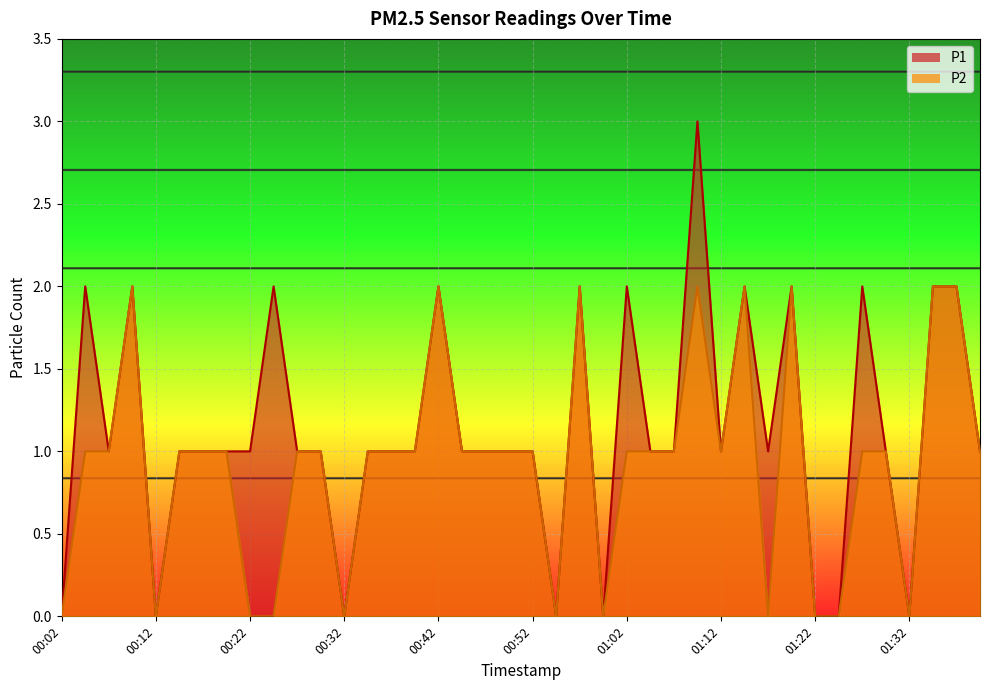

Reading left to right, extract all data points from this chart.

P1: 0	2	1	2	0	1	1	1	1	2	1	1	0	1	1	1	2	1	1	1	1	0	2	0	2	1	1	3	1	2	1	2	0	0	2	1	0	2	2	1
P2: 0	1	1	2	0	1	1	1	0	0	1	1	0	1	1	1	2	1	1	1	1	0	2	0	1	1	1	2	1	2	0	2	0	0	1	1	0	2	2	1